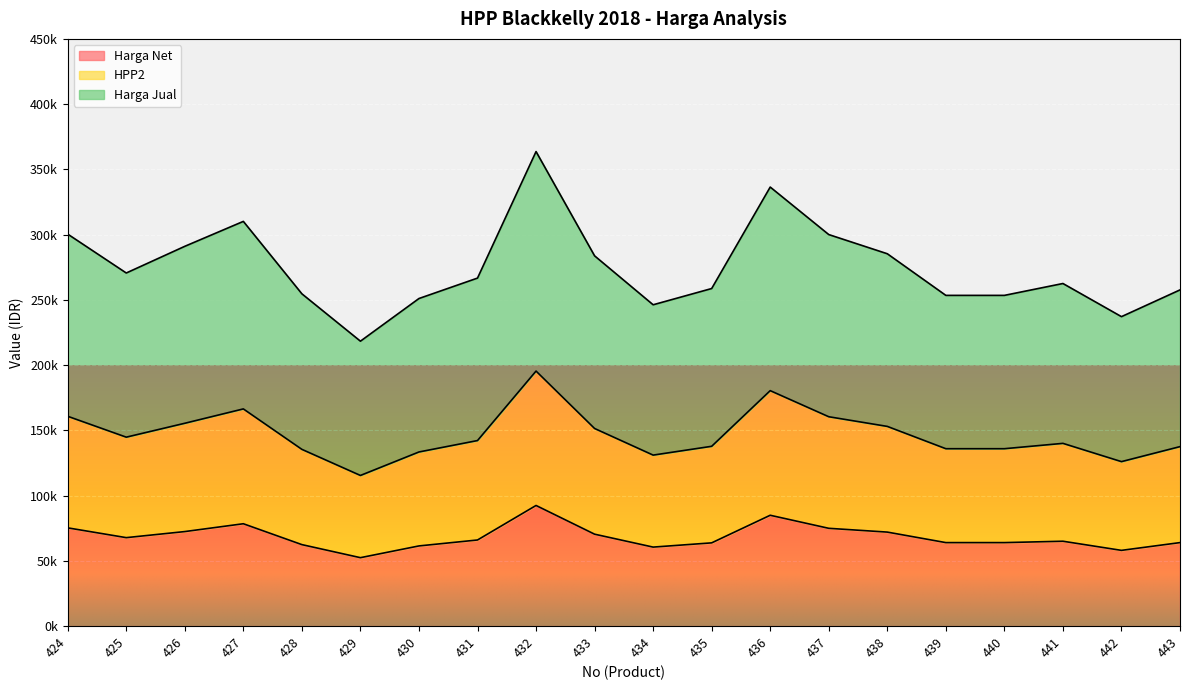

Does the chart display data point markers on the line(s)?

No